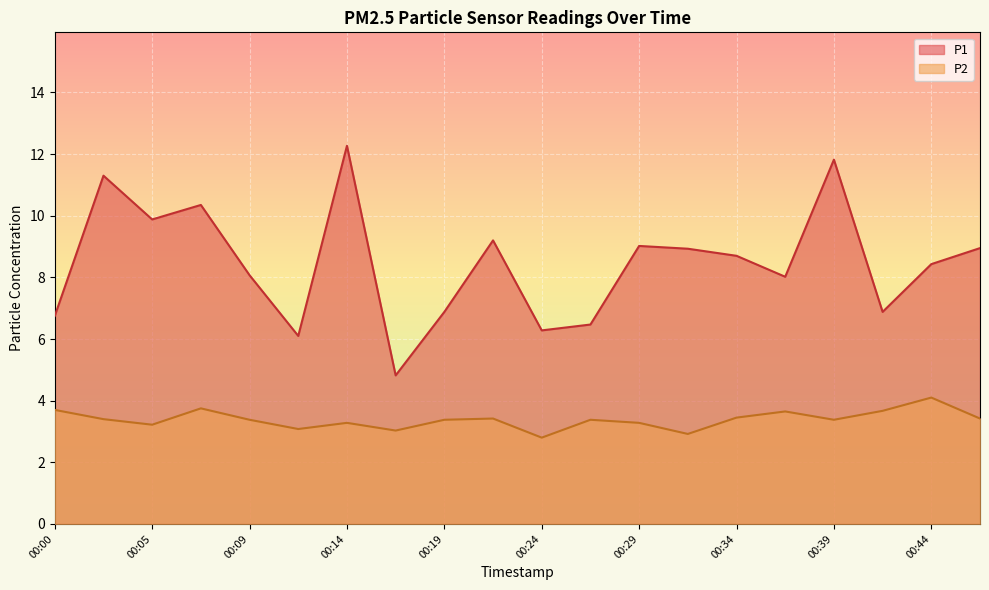

Reading left to right, transcribe all the data shown in this chart.

P1: 00:00=6.8	00:02=11.3	00:05=9.9	00:07=10.3	00:09=8.1	00:12=6.1	00:14=12.3	00:17=4.8	00:19=6.9	00:22=9.2	00:24=6.3	00:27=6.5	00:29=9.0	00:31=8.9	00:34=8.7	00:36=8.0	00:39=11.8	00:41=6.9	00:44=8.4	00:46=8.9
P2: 00:00=3.7	00:02=3.4	00:05=3.2	00:07=3.8	00:09=3.4	00:12=3.1	00:14=3.3	00:17=3.0	00:19=3.4	00:22=3.4	00:24=2.8	00:27=3.4	00:29=3.3	00:31=2.9	00:34=3.5	00:36=3.6	00:39=3.4	00:41=3.7	00:44=4.1	00:46=3.4